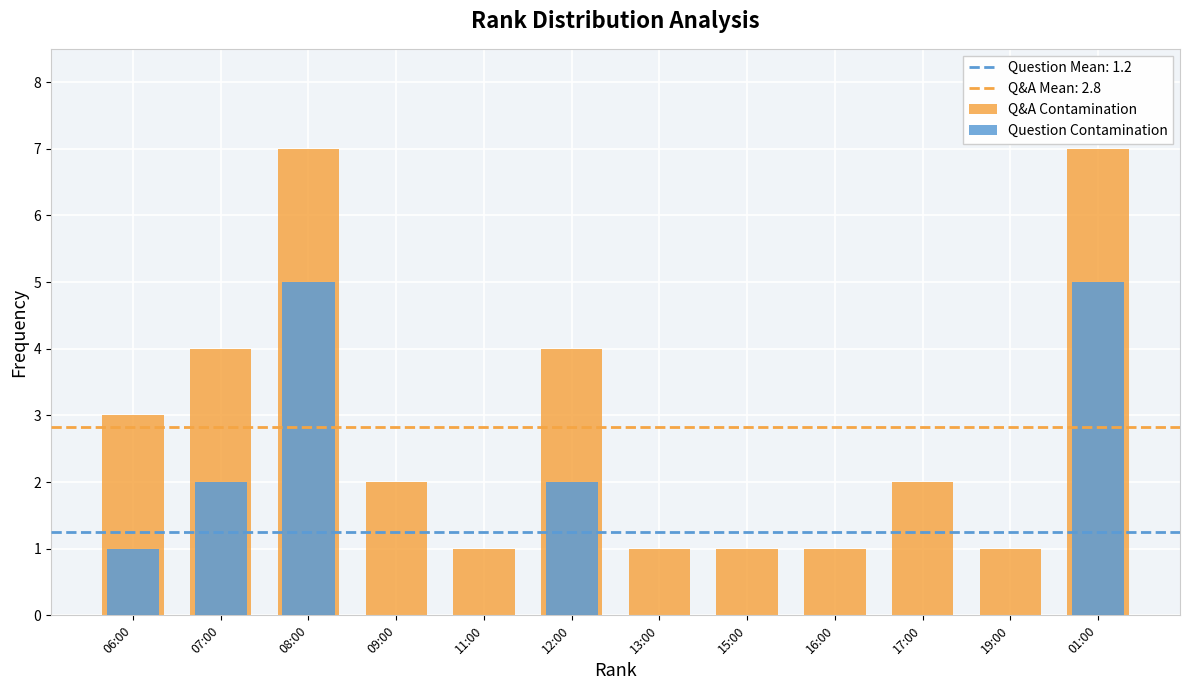

How many bars are there in total?

24